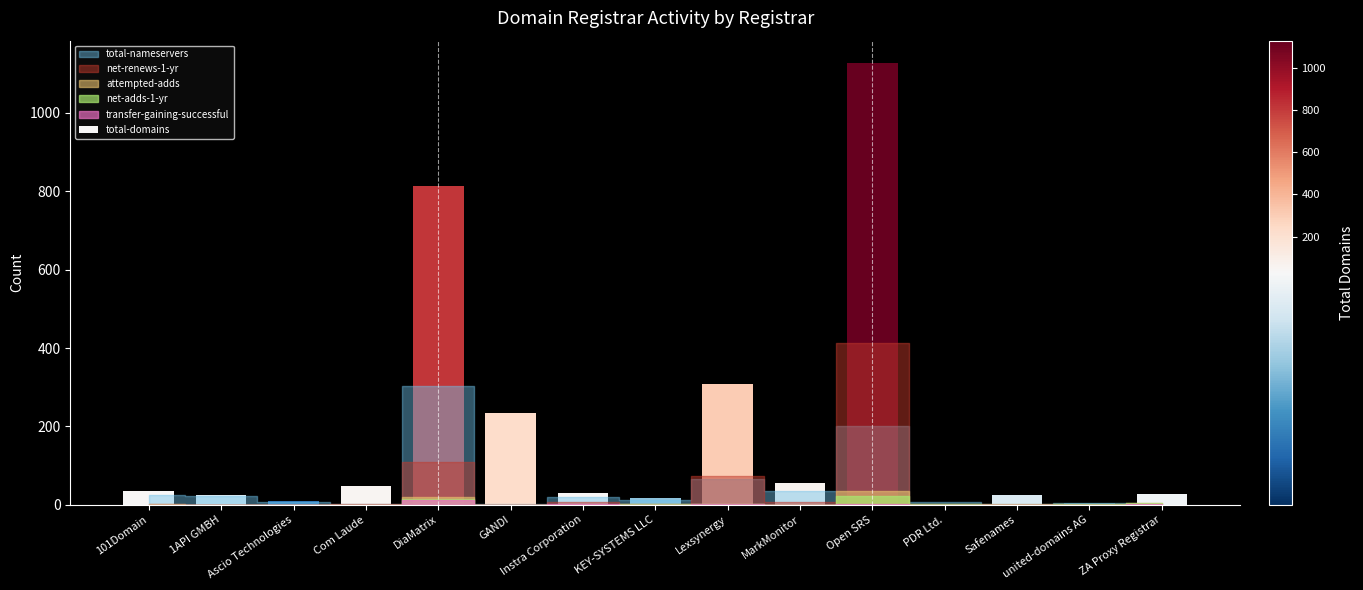

Between united-domains AG and Lexsynergy, which is larger?

Lexsynergy